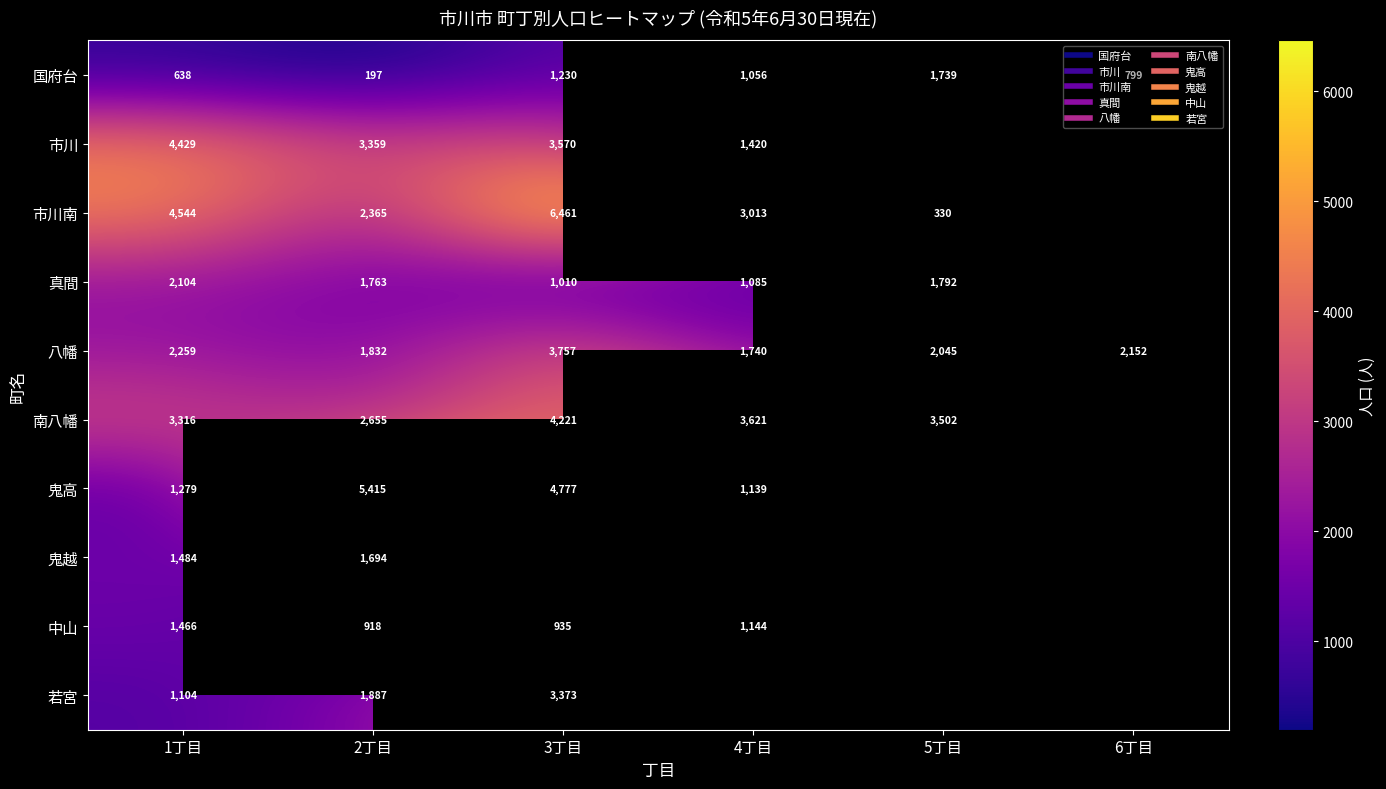

Which label corresponds to the smallest value in the chart?

2丁目